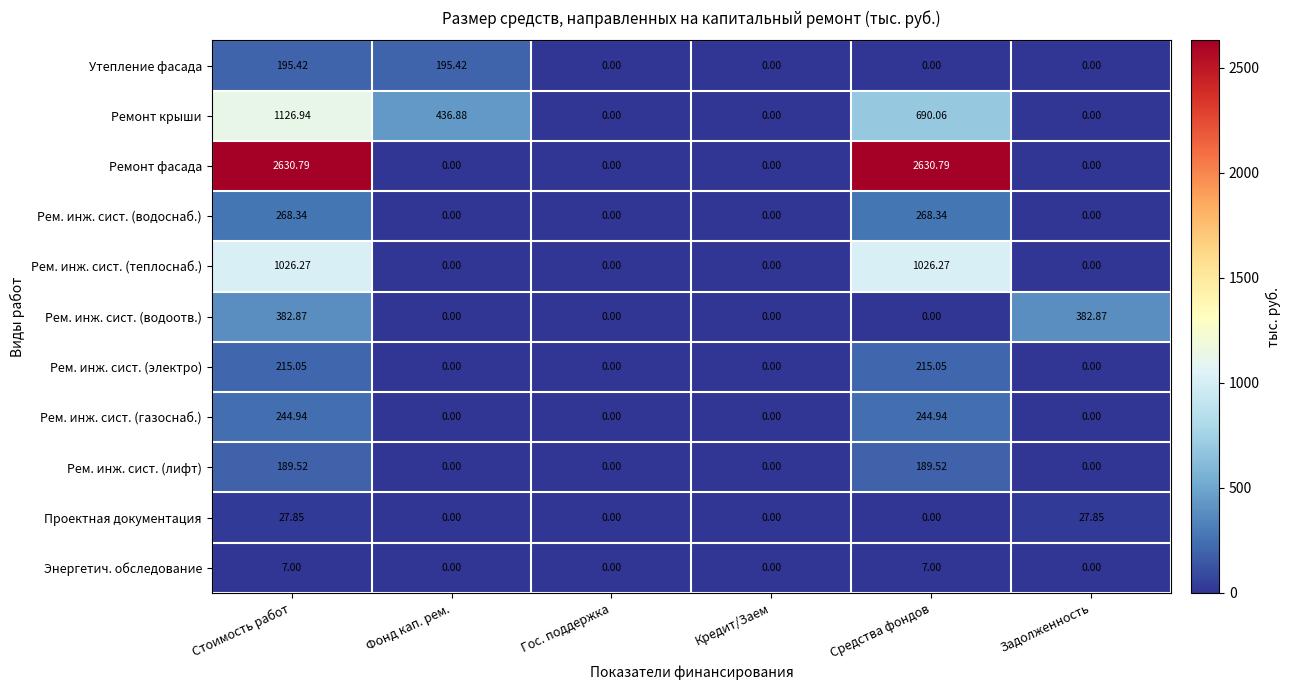

Which series has the largest total across all categories?

Ремонт фасада